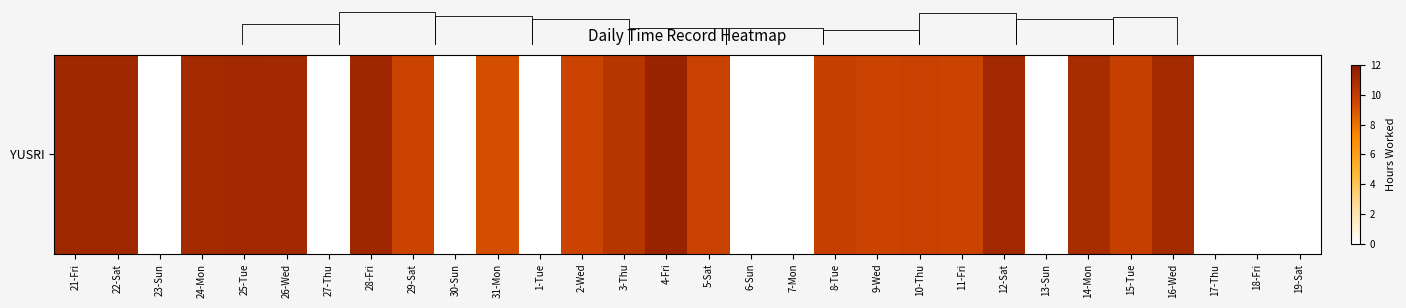

Which category has the highest value across all series?

4-Fri